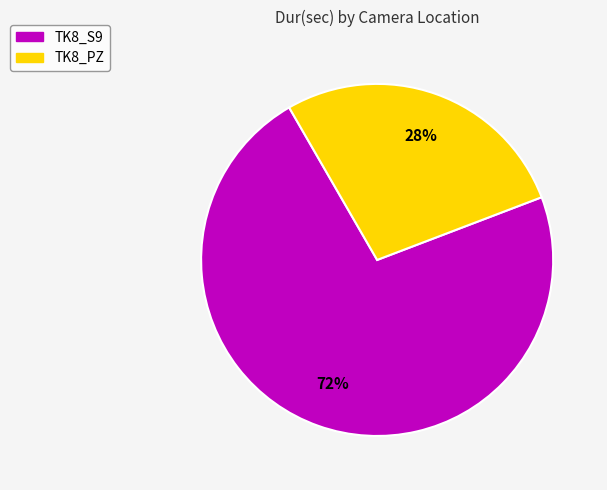

How many slices are in this pie chart?

2